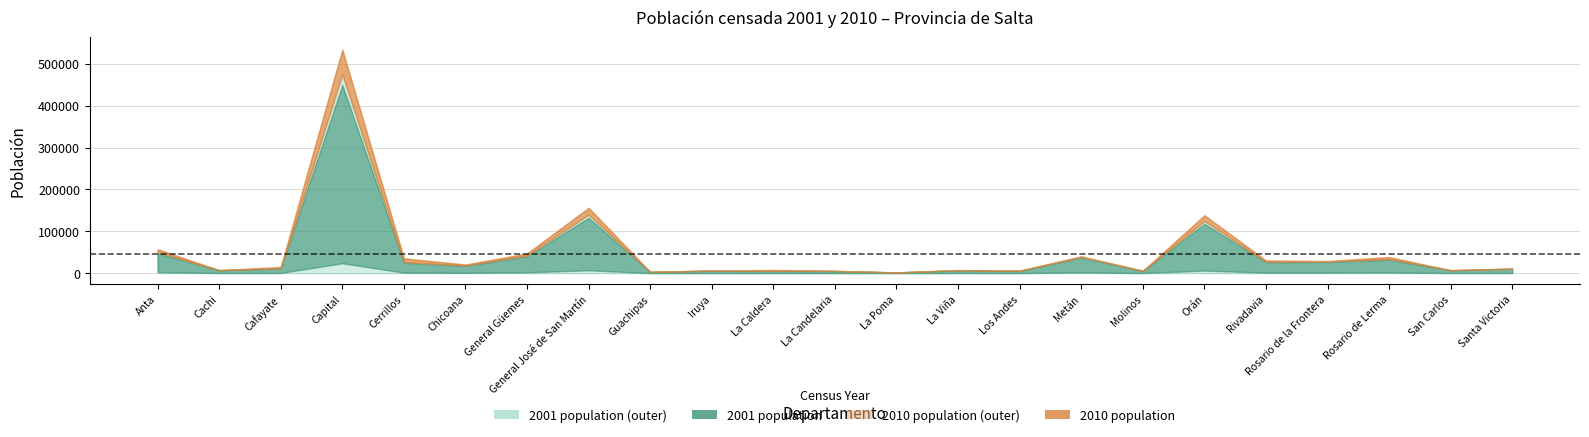

What is the approximate value of 2010 at Cafayate?

14850